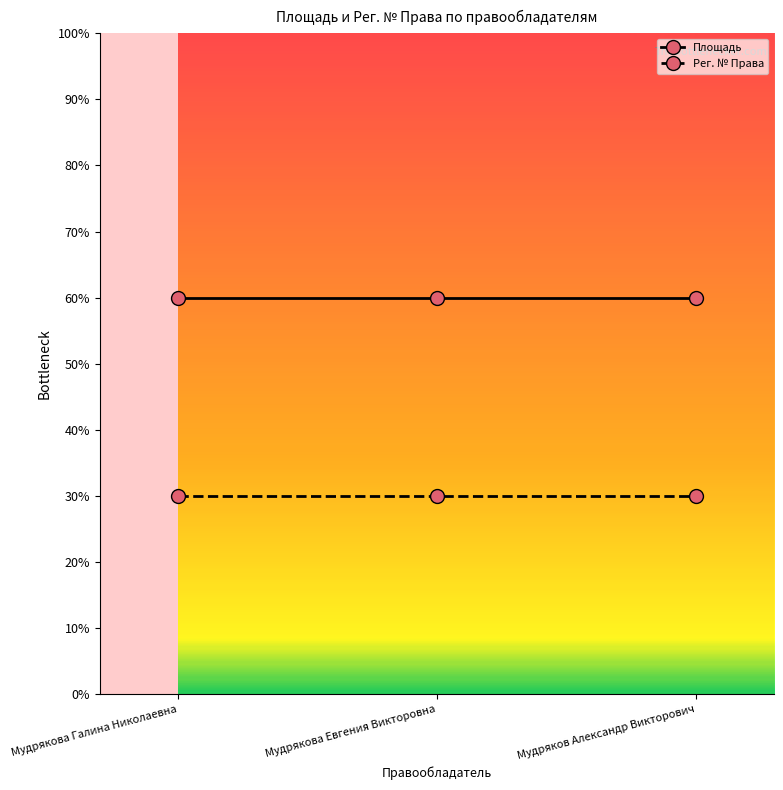

What is the label of the 2nd point from the left?

Мудрякова Евгения Викторовна